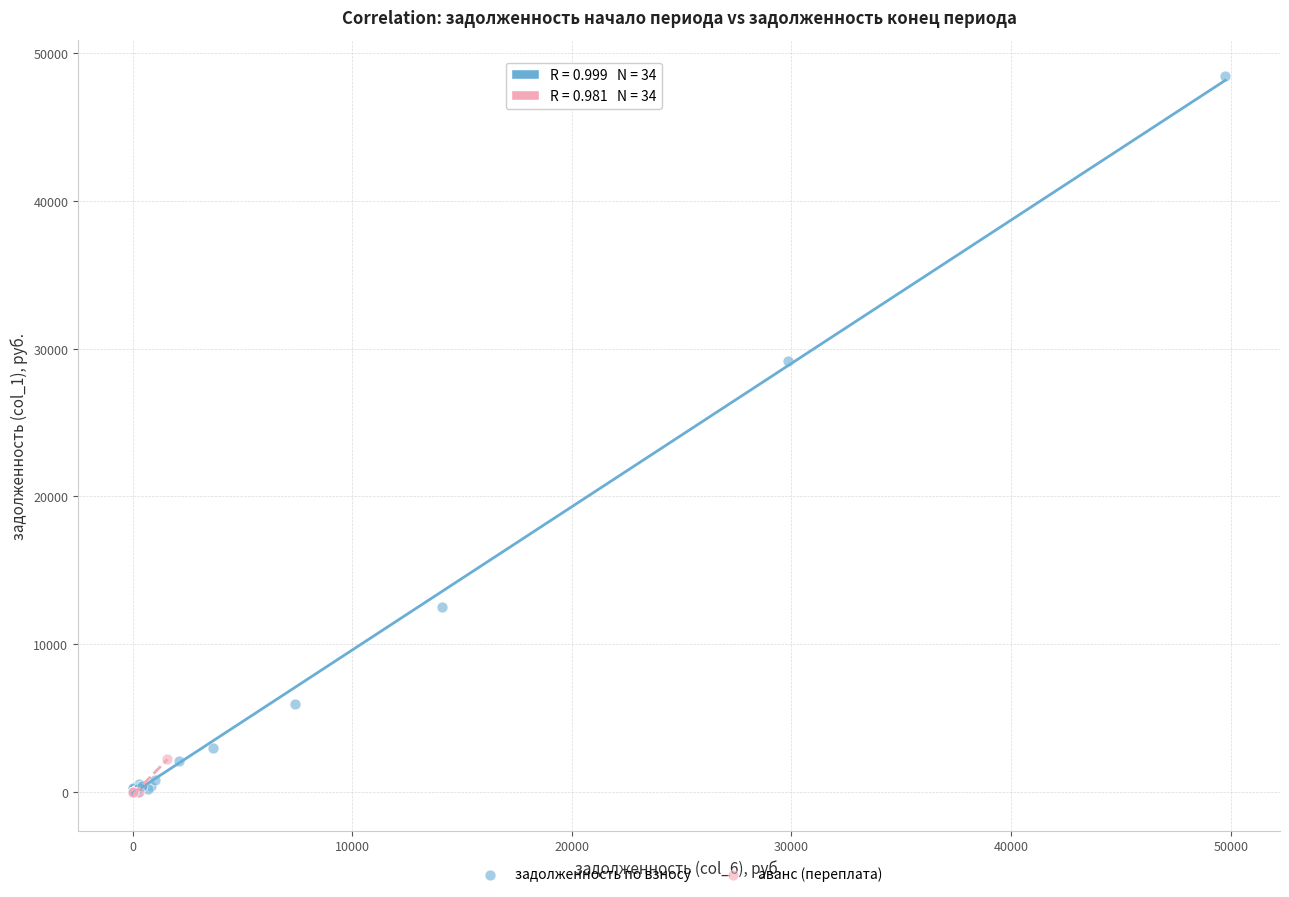

Which series has the largest Y range (max minus min)?

задолженность по взносу